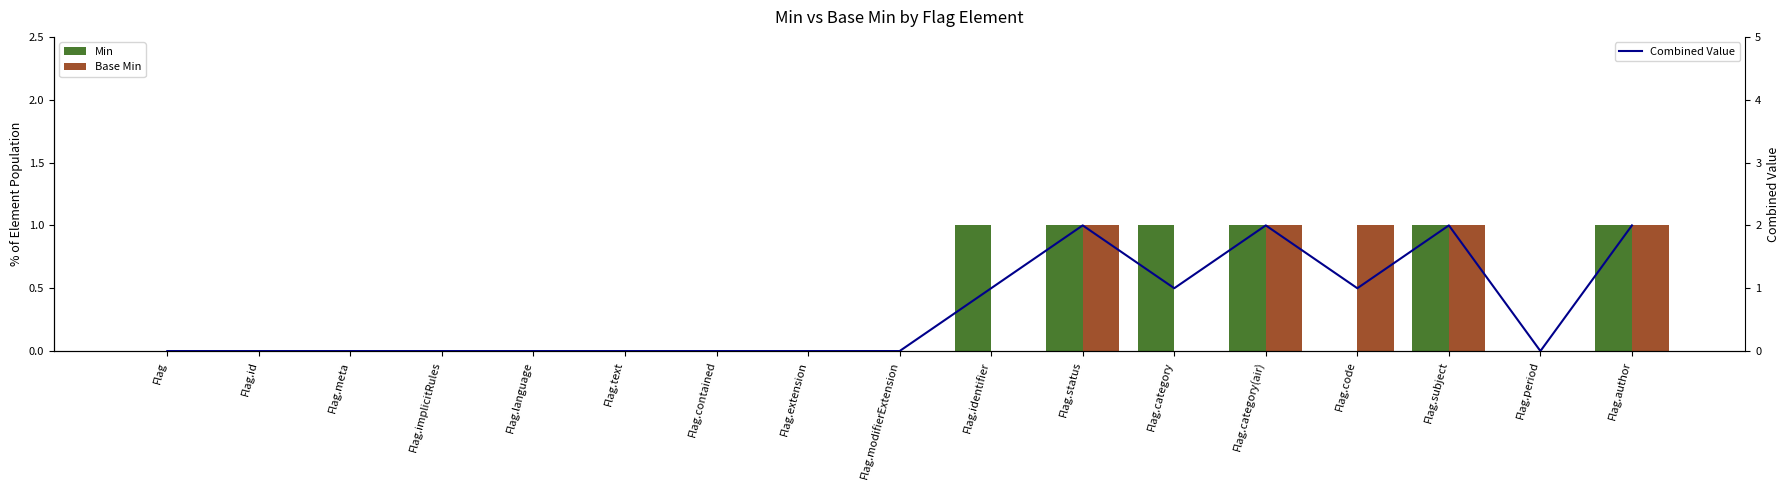

What is the difference between the Min values at Flag and Flag.status?

1